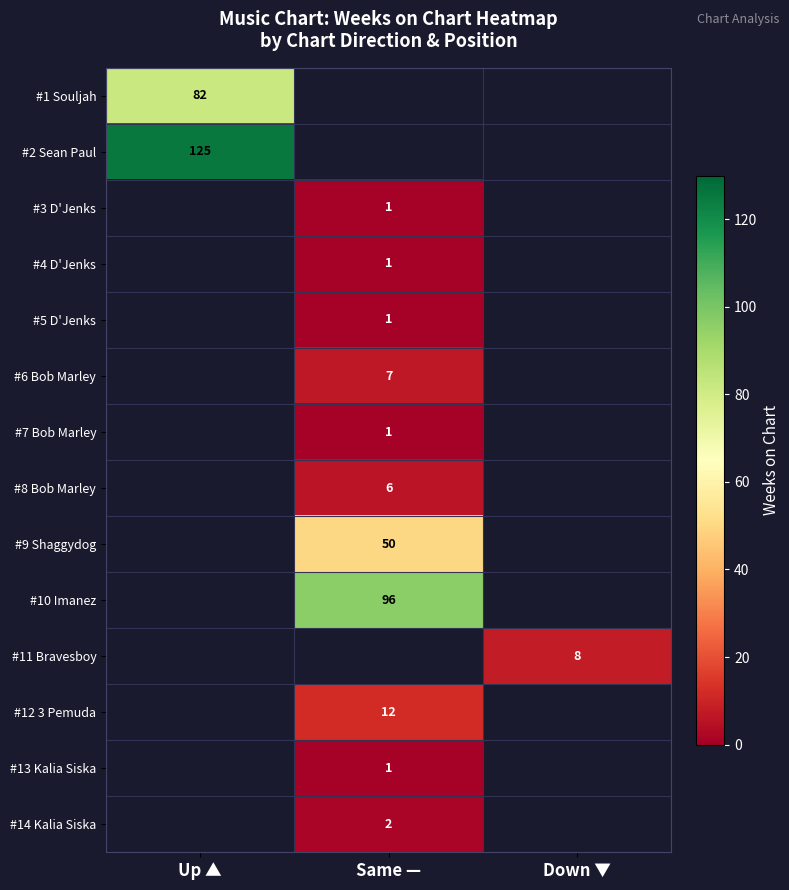

The value of #9 Shaggydog at Same — is 21.2. True or false?

False